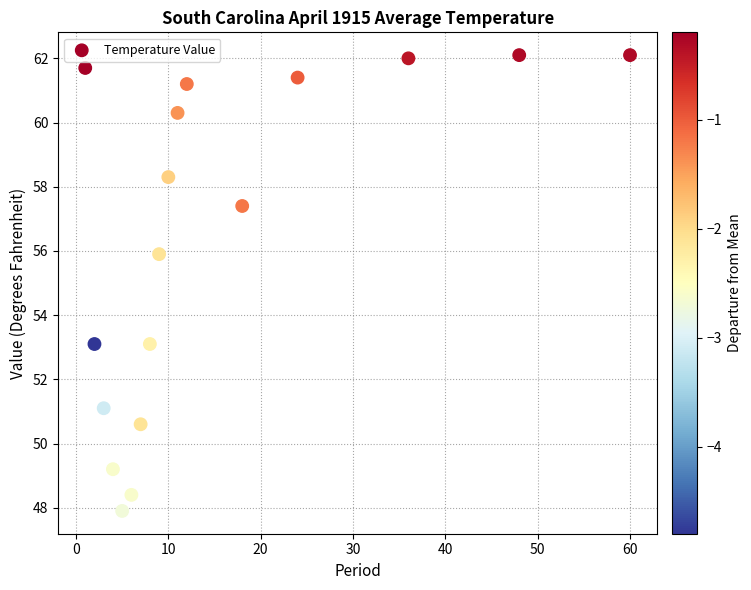

What Y value in the scatter plot is closest to 55?

55.9